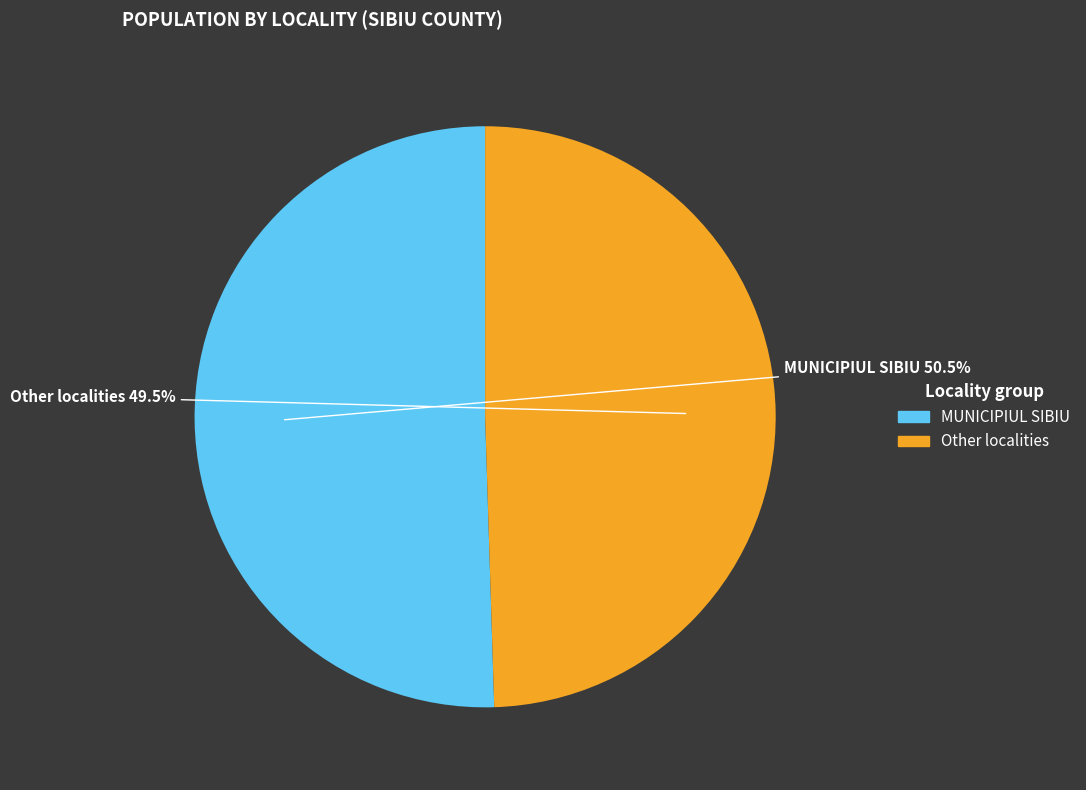

Is there any slice that represents more than half of the pie?

Yes